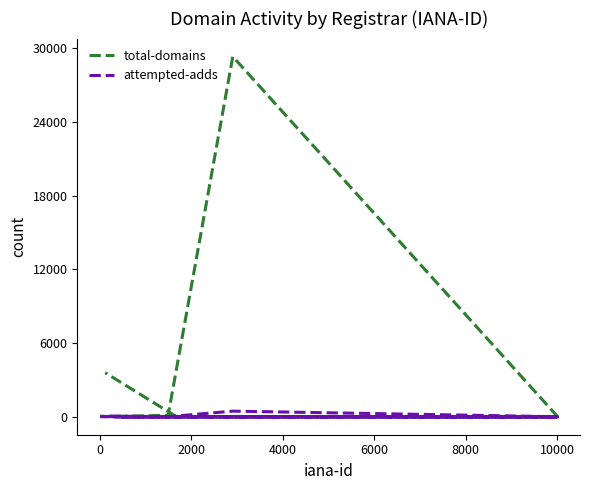

What is the maximum value for attempted-adds?

455